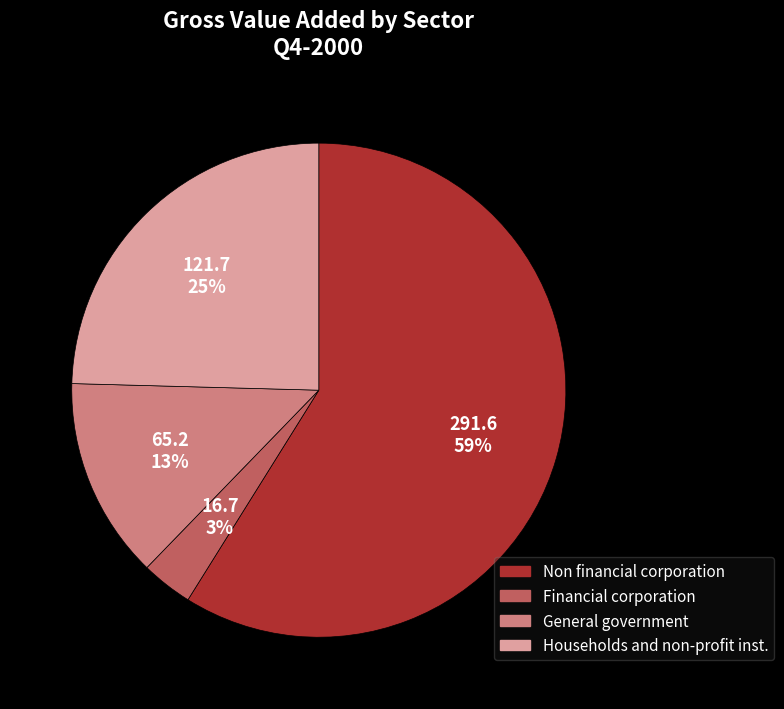

What percentage is the Households and non-profit inst. slice, to the nearest percent?

25%